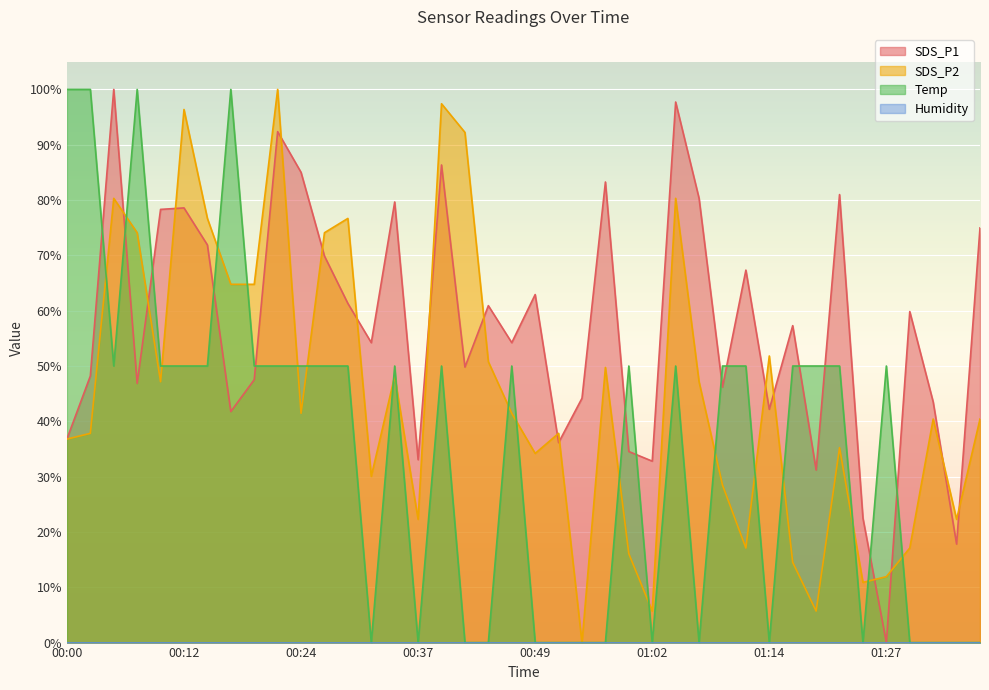

What is the label of the 13th point from the left?

00:29